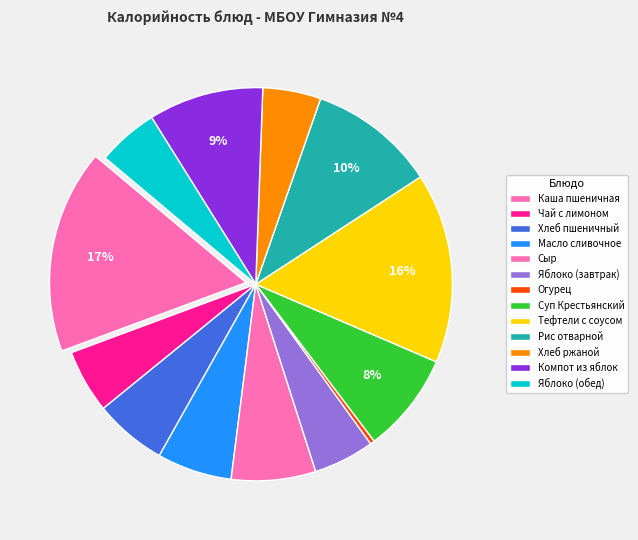

Is Хлеб ржаной the majority of the pie?

No